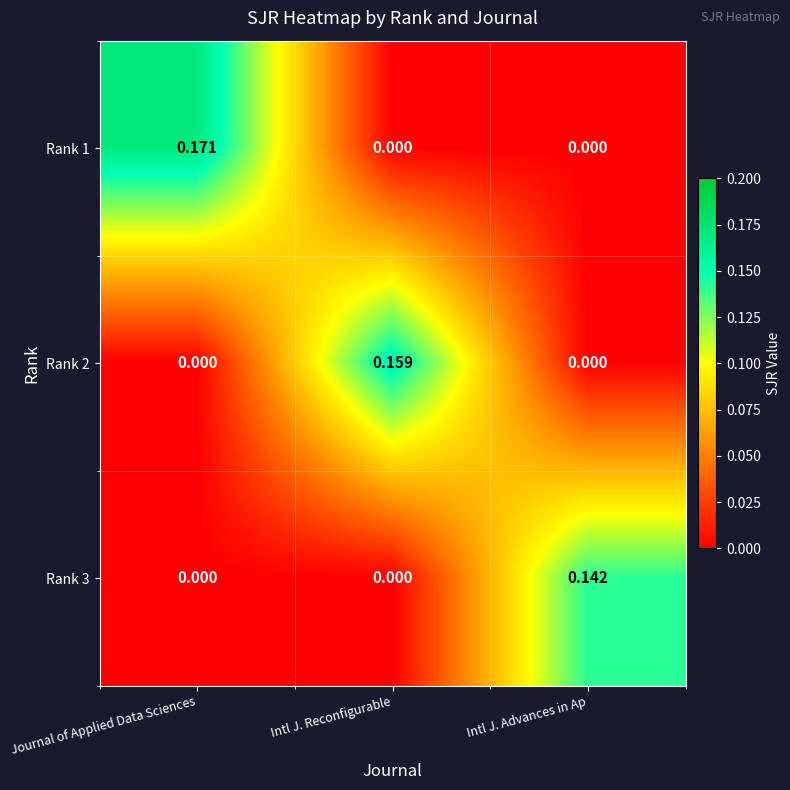

Rank the series by their average value, from highest to lowest.

Rank 1, Rank 2, Rank 3